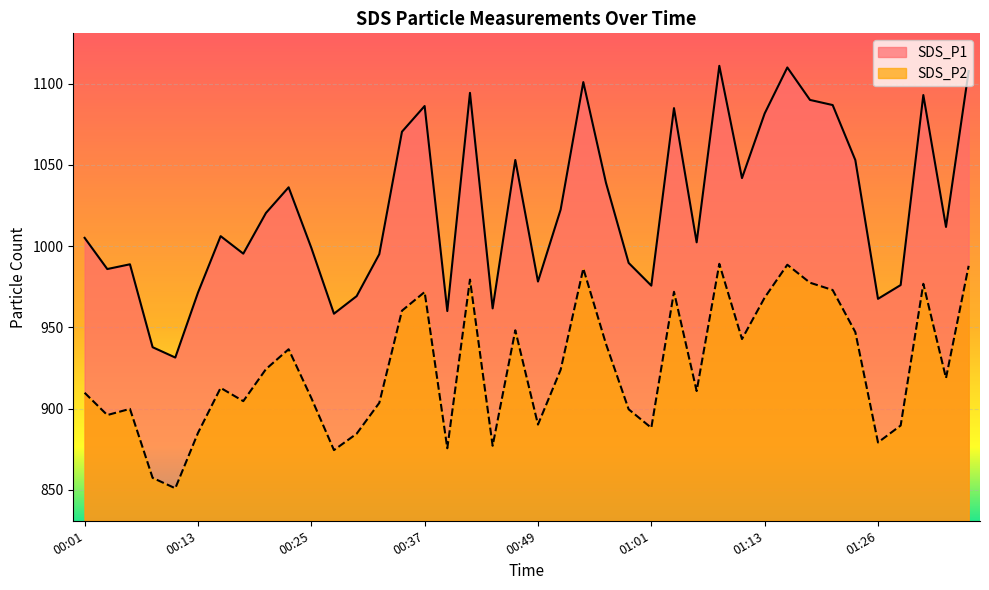

How many lines are shown in the chart?

2